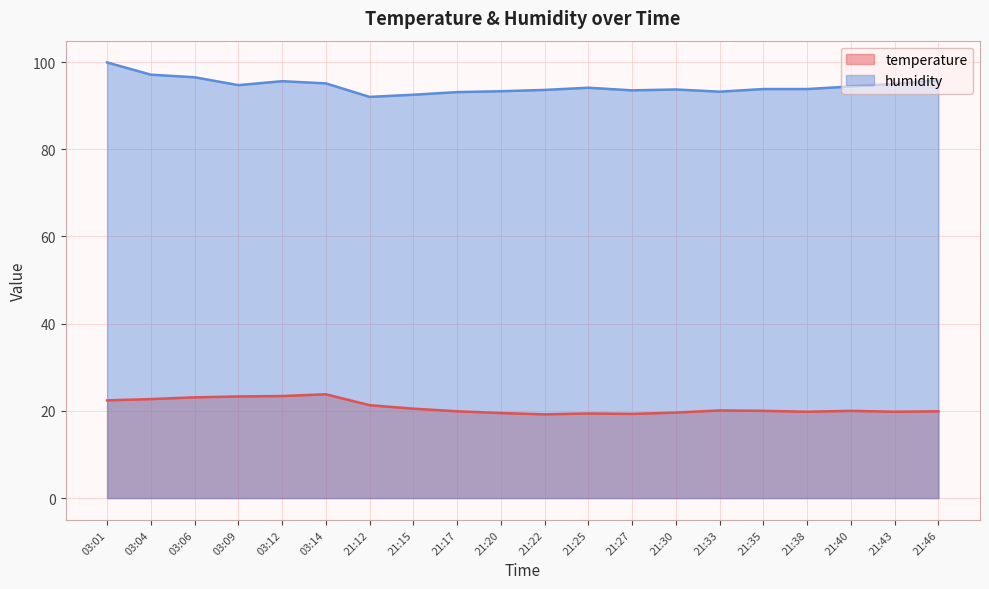

In temperature, how many points are lower than both neighbors (excluding endpoints)?

4